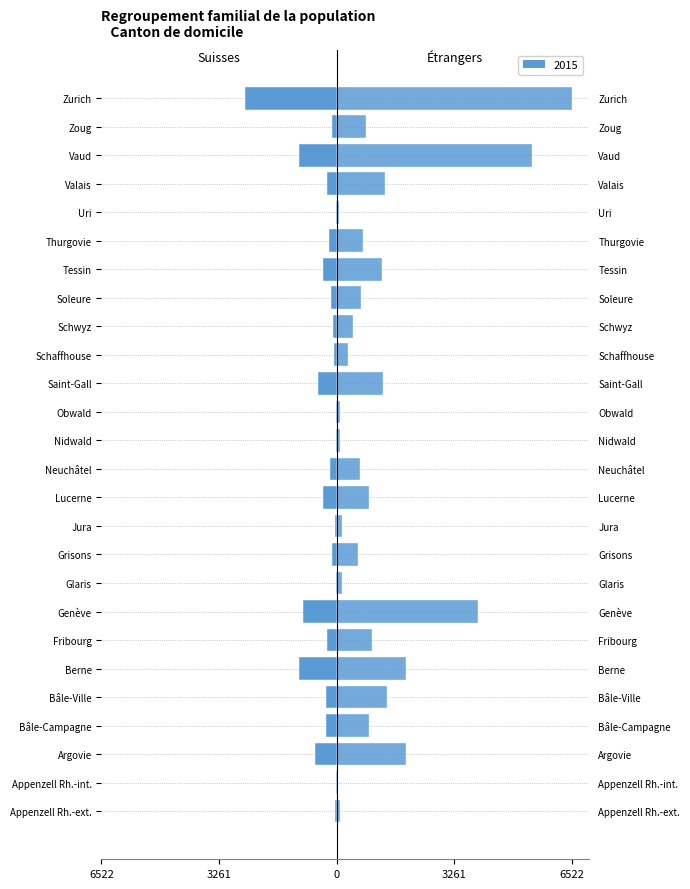

How many values in the Regroupement familial d’étrangers series exceed 799?

12